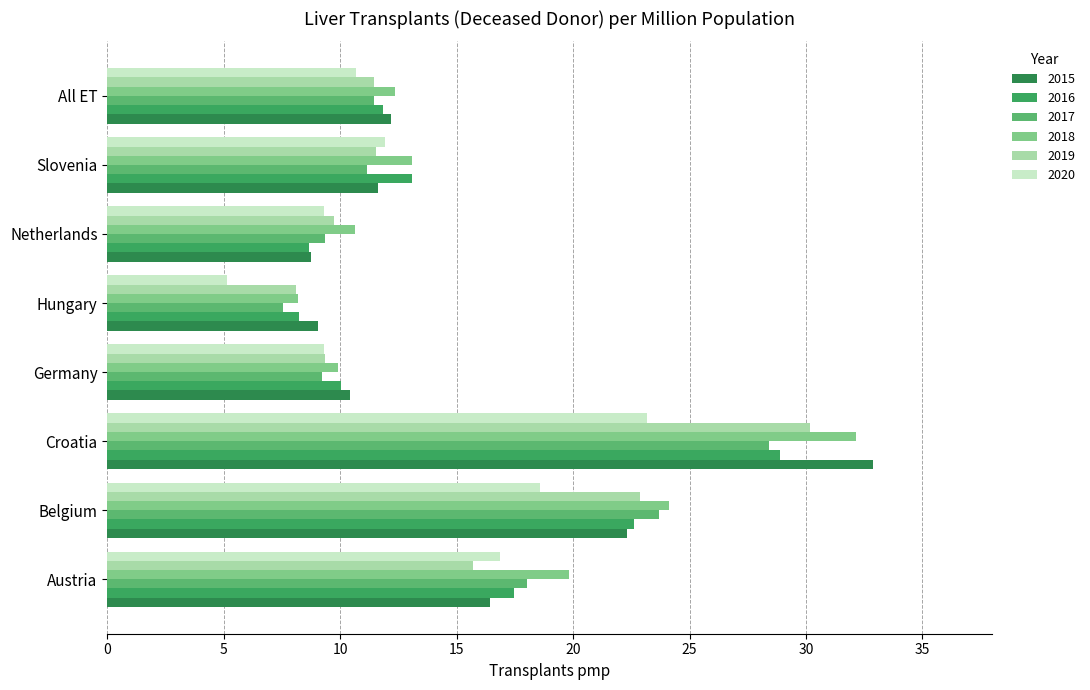

Is the value of 2019 at All ET greater than the value of 2016 at Belgium?

No